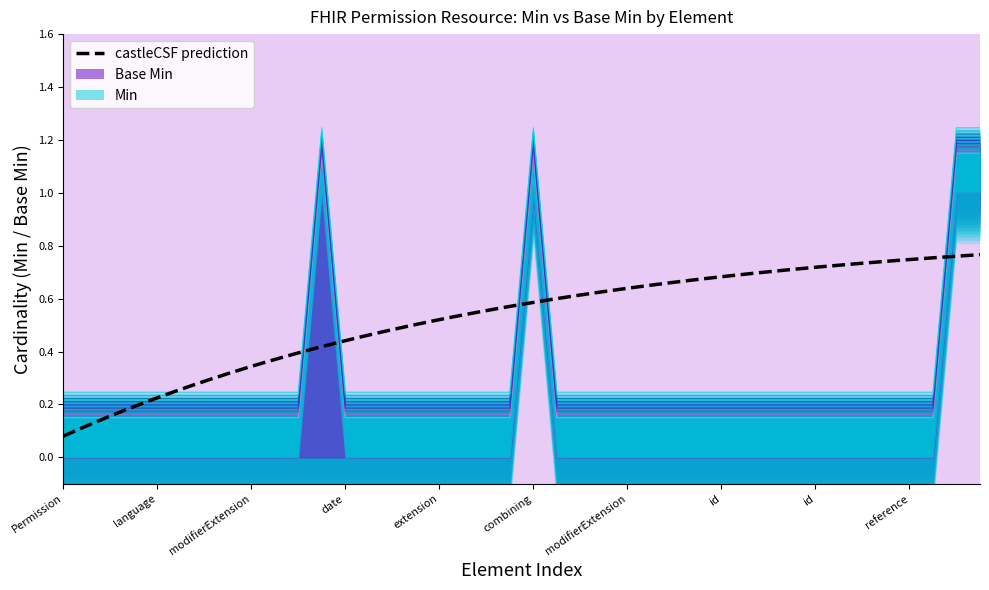

The chart shows a value of 1 at Permission.rule.data.resourceType. True or false?

False